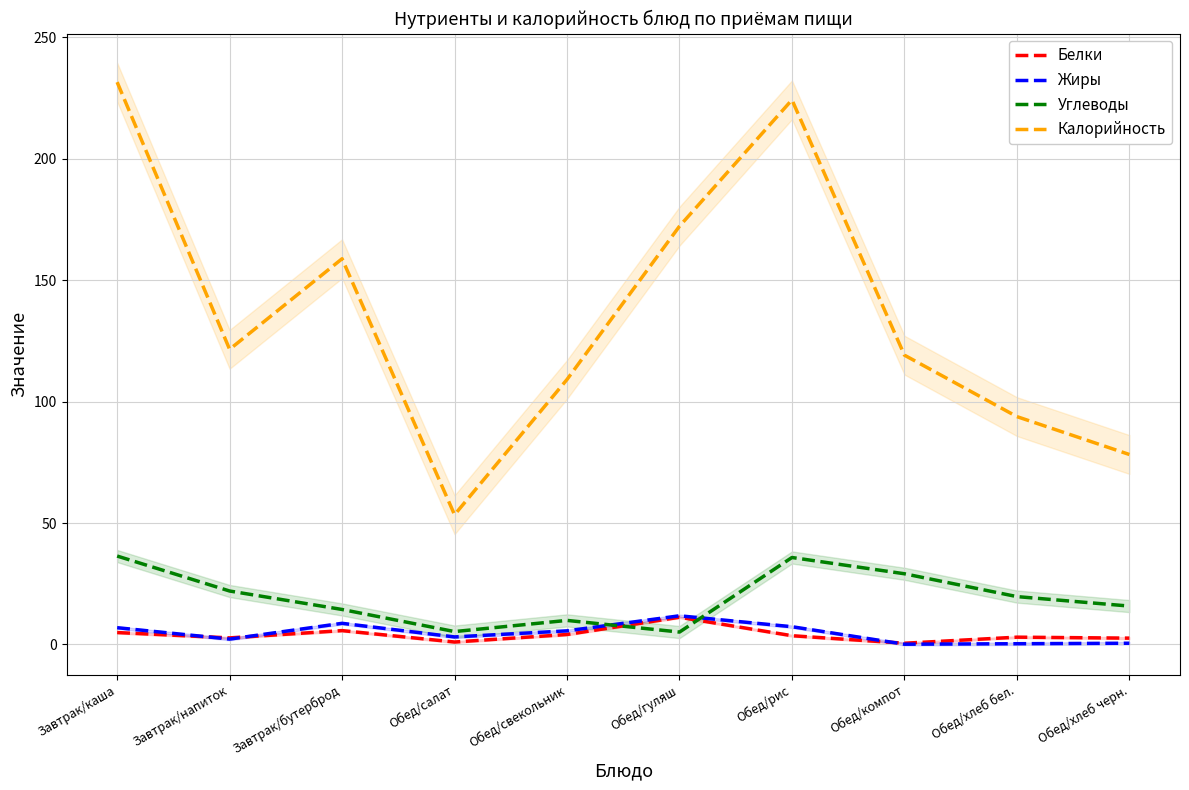

Reading right to left, what are all the values shown in this chart?

Белки: Обед/хлеб черн.=2.6	Обед/хлеб бел.=3.0	Обед/компот=0.5	Обед/рис=3.6	Обед/гуляш=11.2	Обед/свекольник=4.1	Обед/салат=1.0	Завтрак/бутерброд=5.7	Завтрак/напиток=2.7	Завтрак/каша=4.9
Жиры: Обед/хлеб черн.=0.5	Обед/хлеб бел.=0.3	Обед/компот=0.1	Обед/рис=7.3	Обед/гуляш=11.8	Обед/свекольник=5.6	Обед/салат=3.1	Завтрак/бутерброд=8.7	Завтрак/напиток=2.2	Завтрак/каша=6.9
Углеводы: Обед/хлеб черн.=15.8	Обед/хлеб бел.=19.7	Обед/компот=29.1	Обед/рис=35.8	Обед/гуляш=5.1	Обед/свекольник=9.9	Обед/салат=5.3	Завтрак/бутерброд=14.4	Завтрак/напиток=22.0	Завтрак/каша=36.4
Калорийность: Обед/хлеб черн.=78.2	Обед/хлеб бел.=93.8	Обед/компот=119.1	Обед/рис=224.2	Обед/гуляш=172.2	Обед/свекольник=109.1	Обед/салат=53.4	Завтрак/бутерброд=158.8	Завтрак/напиток=121.5	Завтрак/каша=231.5